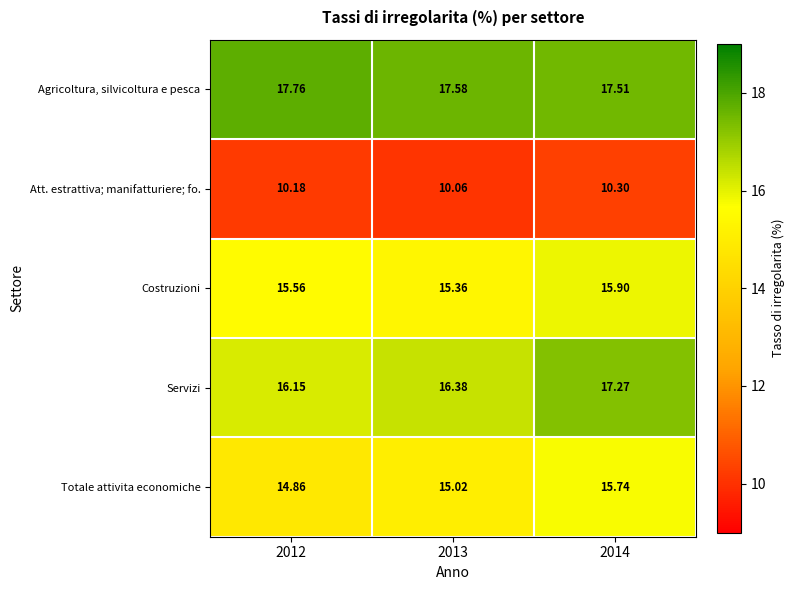

Which series changed the most between 2013 and 2014?

Servizi